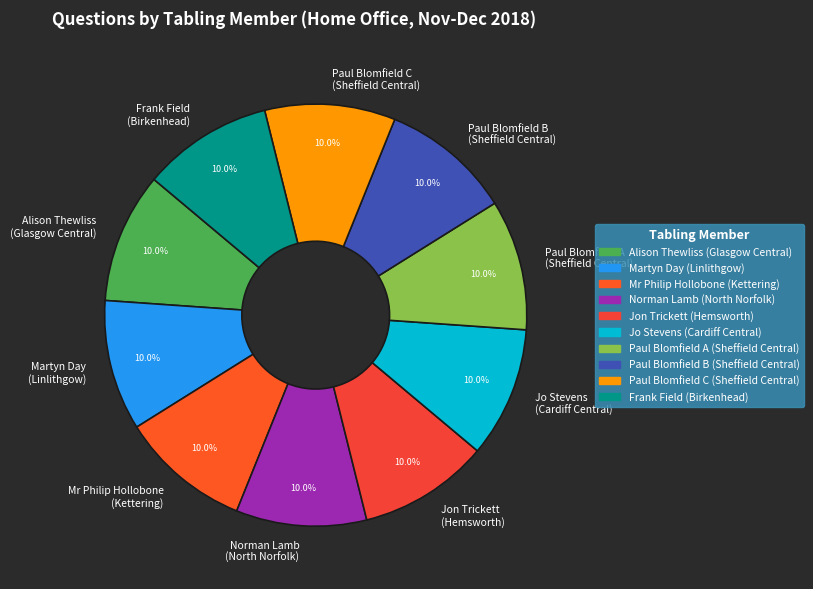

Approximately how many times larger is the value at Paul Blomfield C (Sheffield Central) compared to Mr Philip Hollobone (Kettering)?

1.0